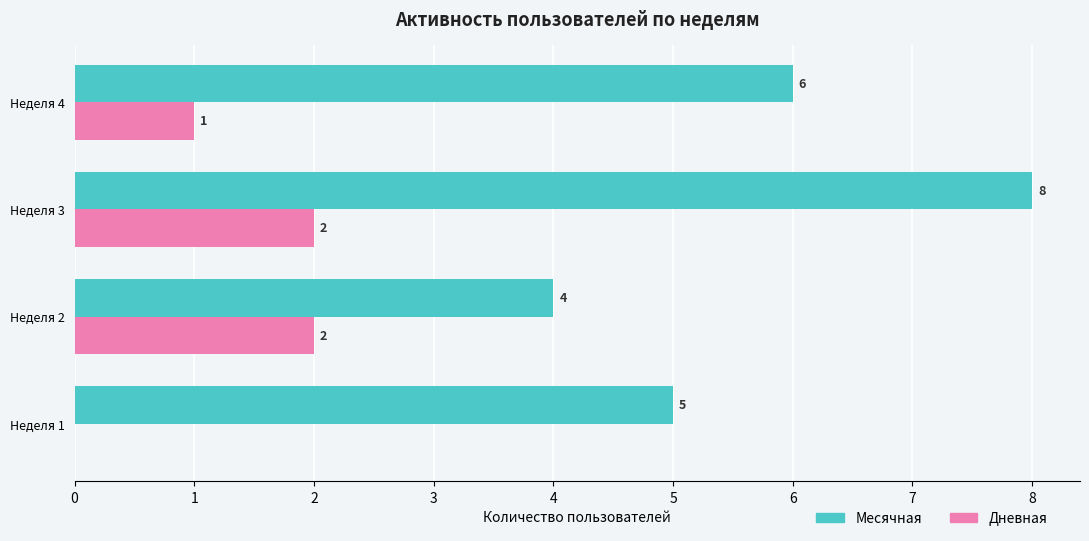

The Месячная series shows 5 at Неделя 1. True or false?

True